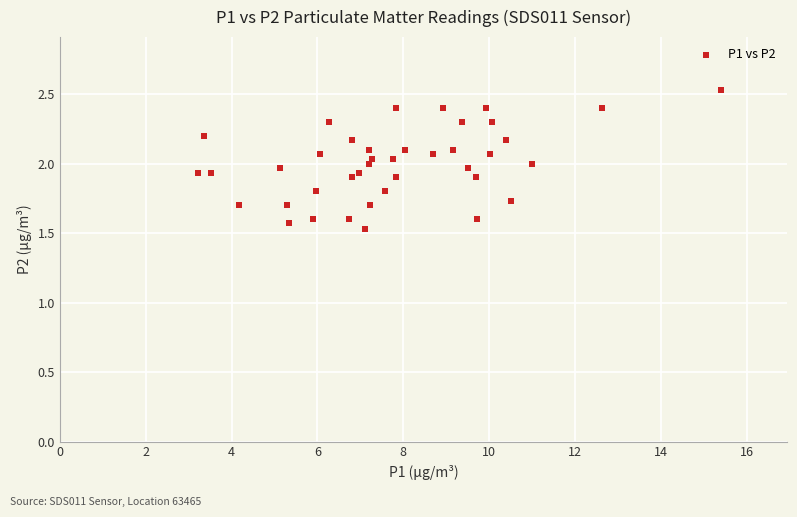

What is the range of Y values (max minus min)?

1.0